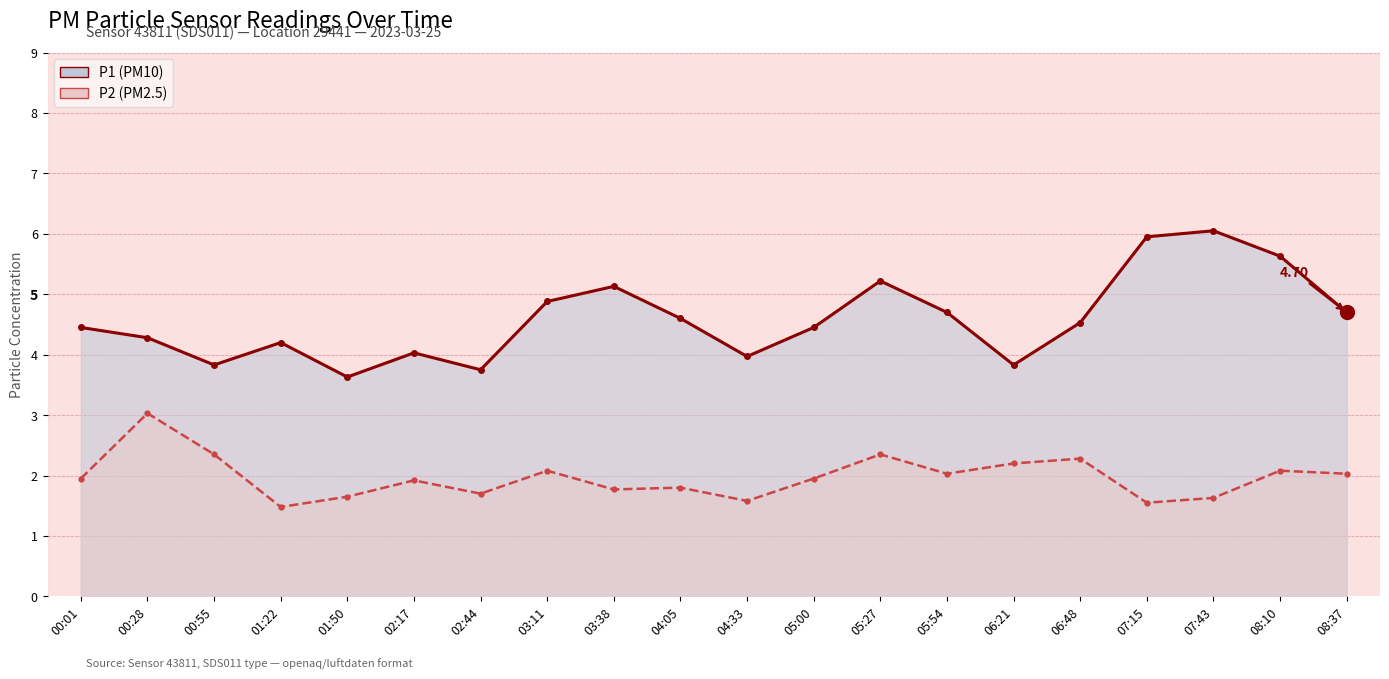

Which category has the lowest value across all series?

01:22